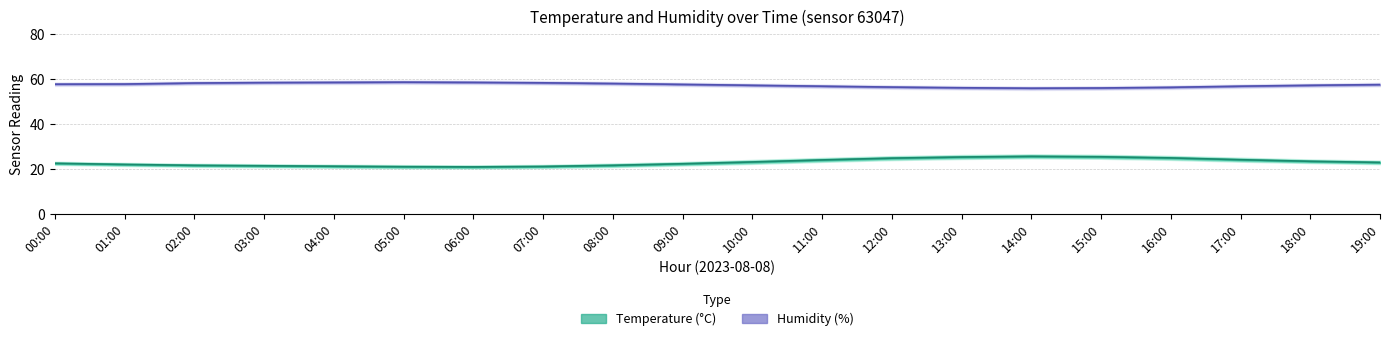

Reading left to right, list all the values displayed in this chart.

temperature: 00:00=22.5	01:00=22.0	02:00=21.6	03:00=21.4	04:00=21.2	05:00=21.0	06:00=20.9	07:00=21.1	08:00=21.6	09:00=22.3	10:00=23.1	11:00=24.0	12:00=24.8	13:00=25.3	14:00=25.6	15:00=25.4	16:00=24.9	17:00=24.1	18:00=23.4	19:00=22.9
temp_upper: 00:00=23.2	01:00=22.7	02:00=22.3	03:00=22.1	04:00=21.9	05:00=21.7	06:00=21.6	07:00=21.8	08:00=22.4	09:00=23.1	10:00=24.0	11:00=24.9	12:00=25.7	13:00=26.2	14:00=26.5	15:00=26.3	16:00=25.8	17:00=25.0	18:00=24.2	19:00=23.7
temp_lower: 00:00=21.8	01:00=21.3	02:00=20.9	03:00=20.7	04:00=20.5	05:00=20.3	06:00=20.2	07:00=20.4	08:00=20.8	09:00=21.5	10:00=22.2	11:00=23.1	12:00=23.9	13:00=24.4	14:00=24.7	15:00=24.5	16:00=24.0	17:00=23.2	18:00=22.6	19:00=22.1
humidity: 00:00=57.7	01:00=57.8	02:00=58.2	03:00=58.4	04:00=58.5	05:00=58.6	06:00=58.5	07:00=58.3	08:00=58.0	09:00=57.6	10:00=57.2	11:00=56.8	12:00=56.4	13:00=56.1	14:00=55.9	15:00=56.0	16:00=56.3	17:00=56.8	18:00=57.2	19:00=57.5
hum_upper: 00:00=58.5	01:00=58.5	02:00=59.0	03:00=59.2	04:00=59.3	05:00=59.4	06:00=59.3	07:00=59.1	08:00=58.8	09:00=58.4	10:00=58.0	11:00=57.6	12:00=57.2	13:00=56.9	14:00=56.7	15:00=56.8	16:00=57.1	17:00=57.6	18:00=58.0	19:00=58.3
hum_lower: 00:00=56.9	01:00=57.0	02:00=57.4	03:00=57.6	04:00=57.7	05:00=57.8	06:00=57.7	07:00=57.5	08:00=57.2	09:00=56.8	10:00=56.4	11:00=56.0	12:00=55.6	13:00=55.3	14:00=55.1	15:00=55.2	16:00=55.5	17:00=56.0	18:00=56.4	19:00=56.7